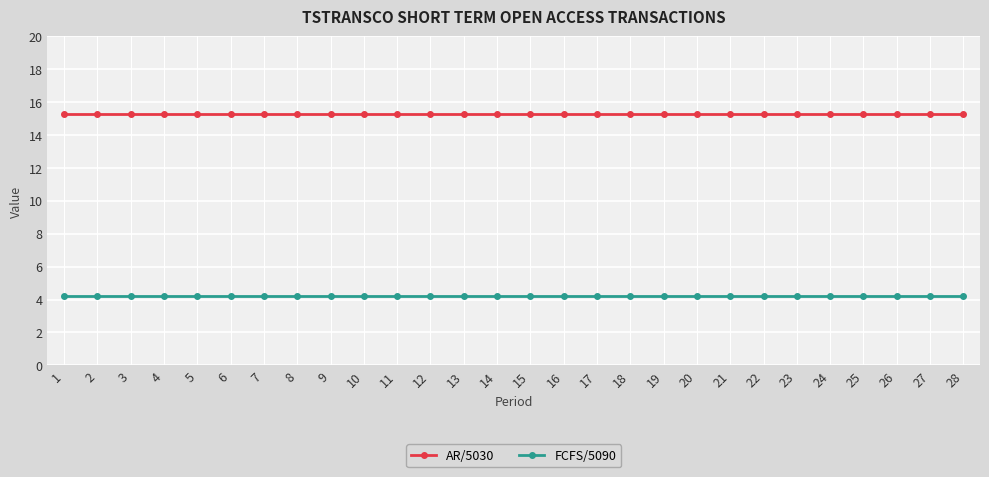

Reading left to right, transcribe all the data shown in this chart.

AR/5030: 15.3	15.3	15.3	15.3	15.3	15.3	15.3	15.3	15.3	15.3	15.3	15.3	15.3	15.3	15.3	15.3	15.3	15.3	15.3	15.3	15.3	15.3	15.3	15.3	15.3	15.3	15.3	15.3
FCFS/5090: 4.2	4.2	4.2	4.2	4.2	4.2	4.2	4.2	4.2	4.2	4.2	4.2	4.2	4.2	4.2	4.2	4.2	4.2	4.2	4.2	4.2	4.2	4.2	4.2	4.2	4.2	4.2	4.2